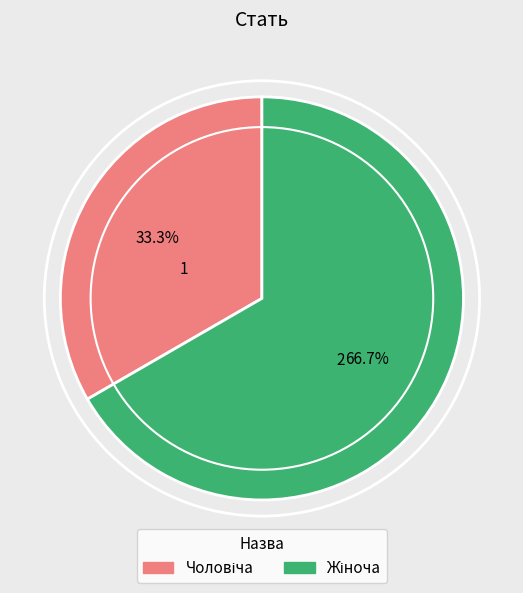

Is there a majority slice in this chart?

Yes